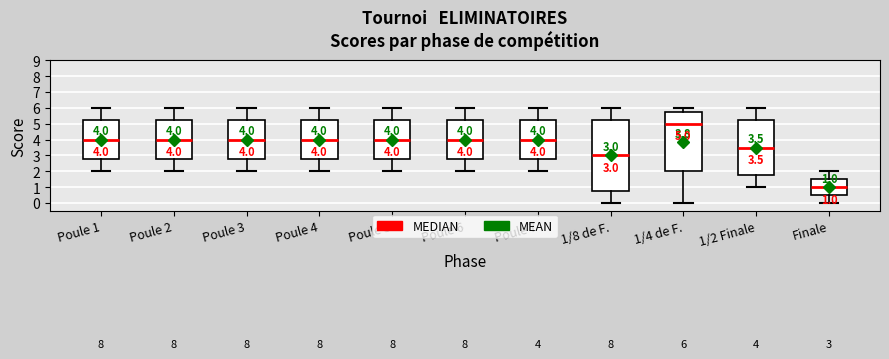

Which box's median line is the lowest?

Finale